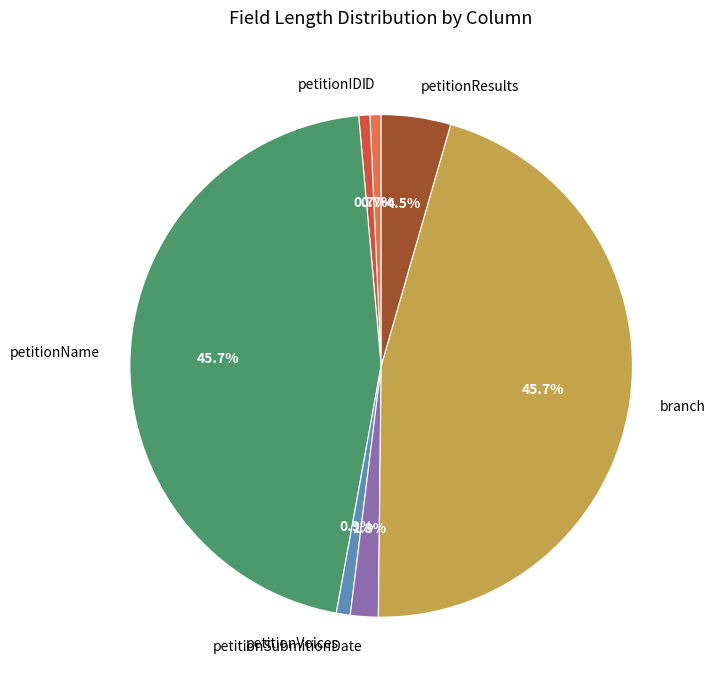

How many slices are in this pie chart?

7